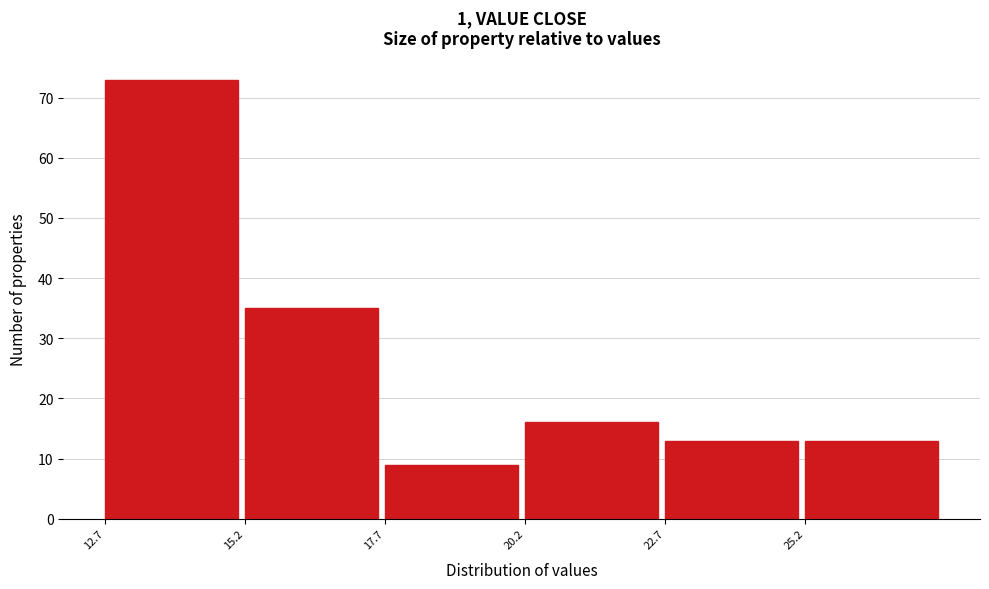

Which range on the x-axis has the tallest bar?

12.7 to 15.2